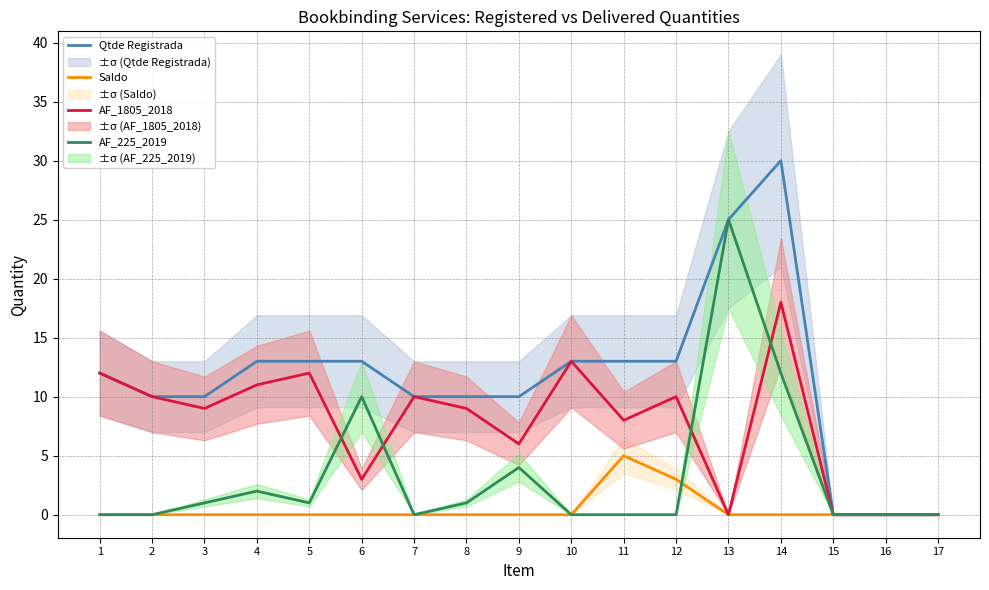

Reading right to left, extract all data points from this chart.

Qtde Registrada: 17=0	16=0	15=0	14=30	13=25	12=13	11=13	10=13	9=10	8=10	7=10	6=13	5=13	4=13	3=10	2=10	1=12
Saldo: 17=0	16=0	15=0	14=0	13=0	12=3	11=5	10=0	9=0	8=0	7=0	6=0	5=0	4=0	3=0	2=0	1=0
AF_1805_2018: 17=0	16=0	15=0	14=18	13=0	12=10	11=8	10=13	9=6	8=9	7=10	6=3	5=12	4=11	3=9	2=10	1=12
AF_225_2019: 17=0	16=0	15=0	14=12	13=25	12=0	11=0	10=0	9=4	8=1	7=0	6=10	5=1	4=2	3=1	2=0	1=0